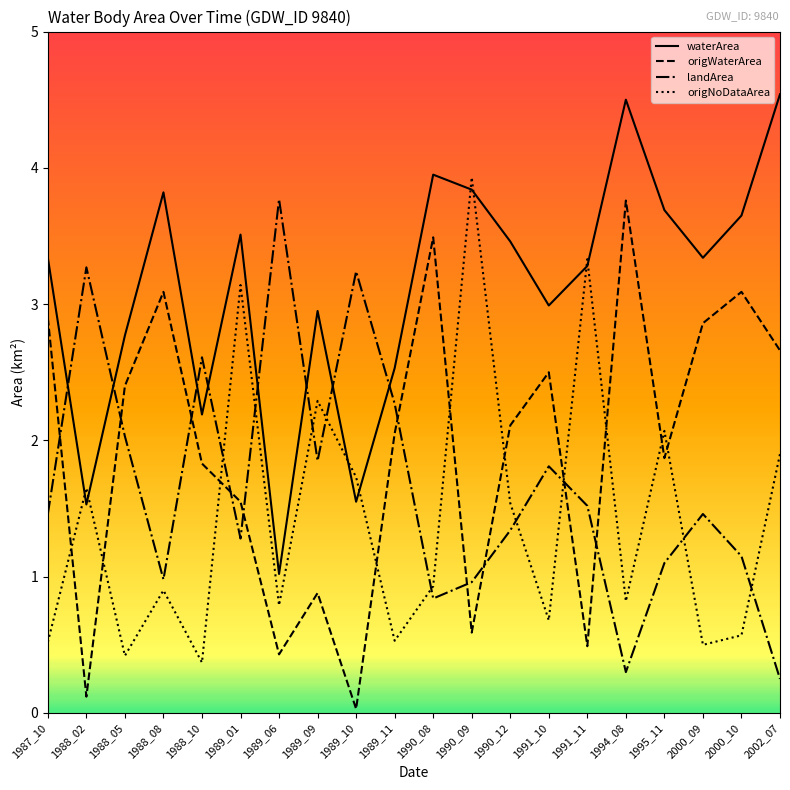

What is the greatest value displayed?

4.5